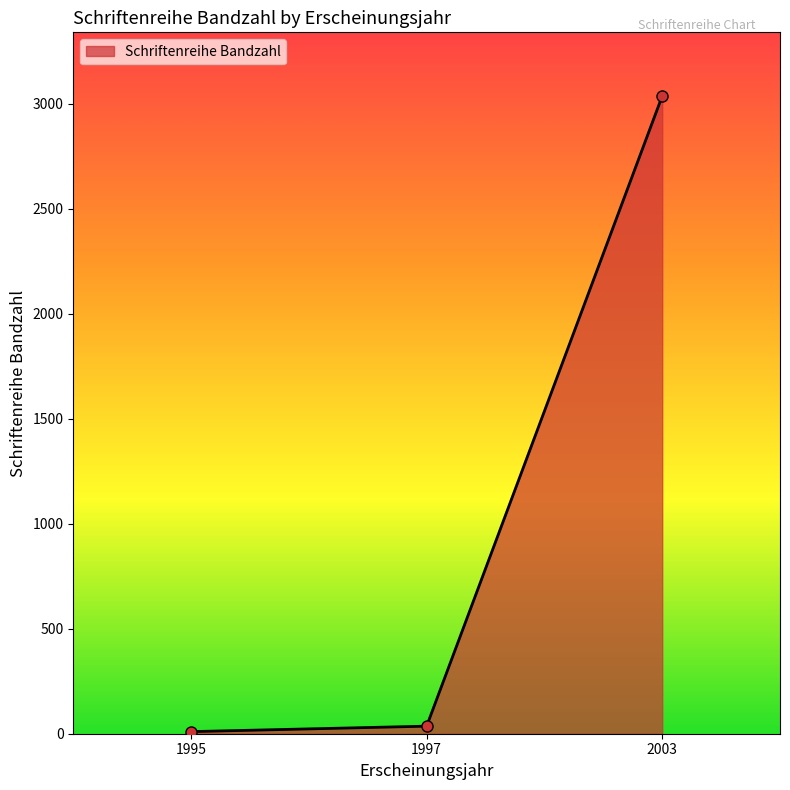

The chart shows a value of 36 at 1997. True or false?

True